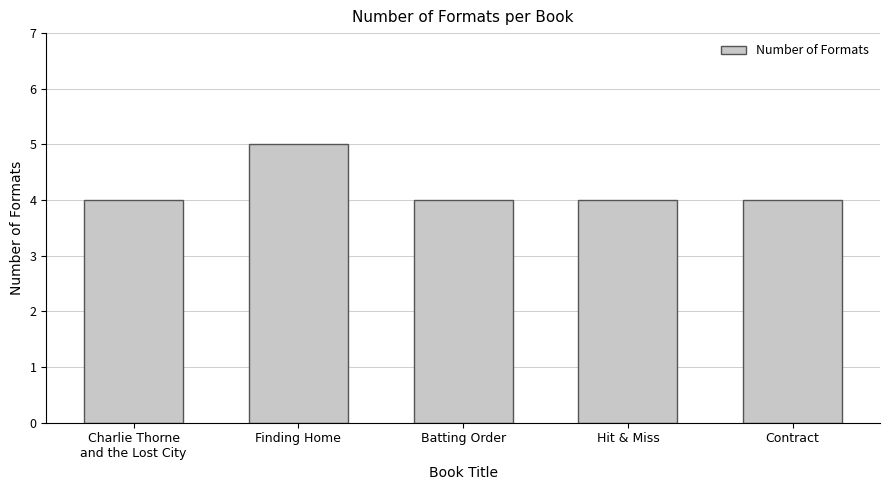

What is the ratio of the value at Hit & Miss to the value at Finding Home?

0.8